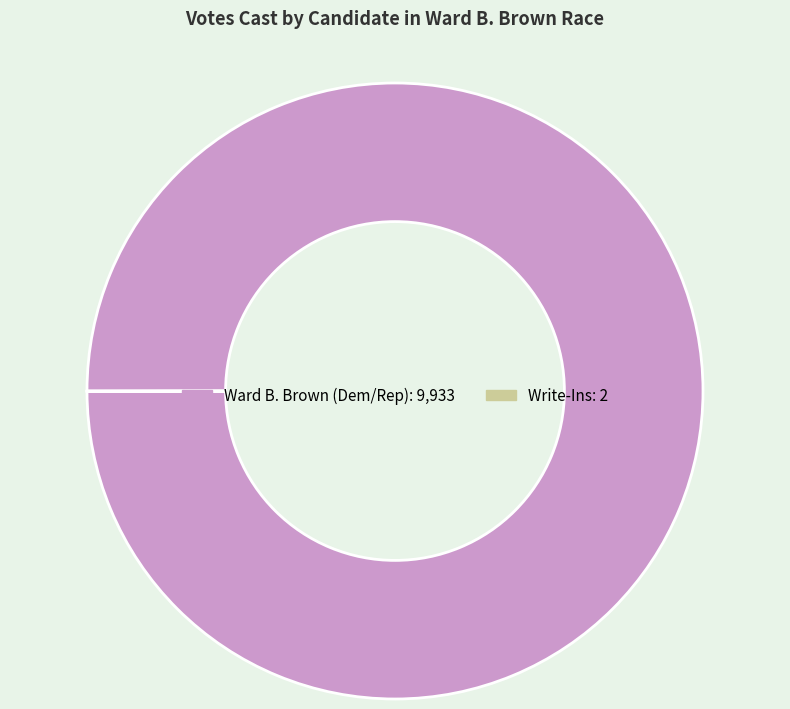

Is there a majority slice in this chart?

Yes